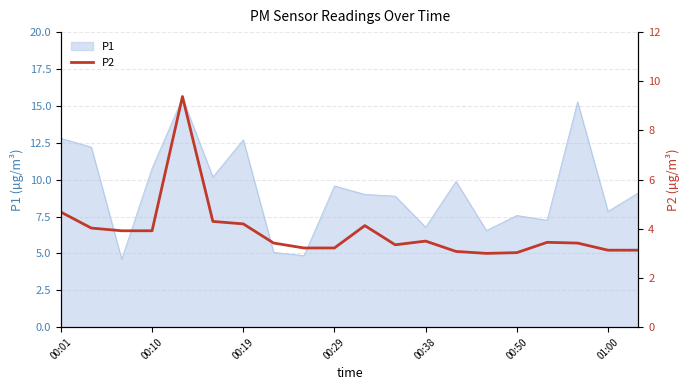

What is the minimum value for P1?

4.6